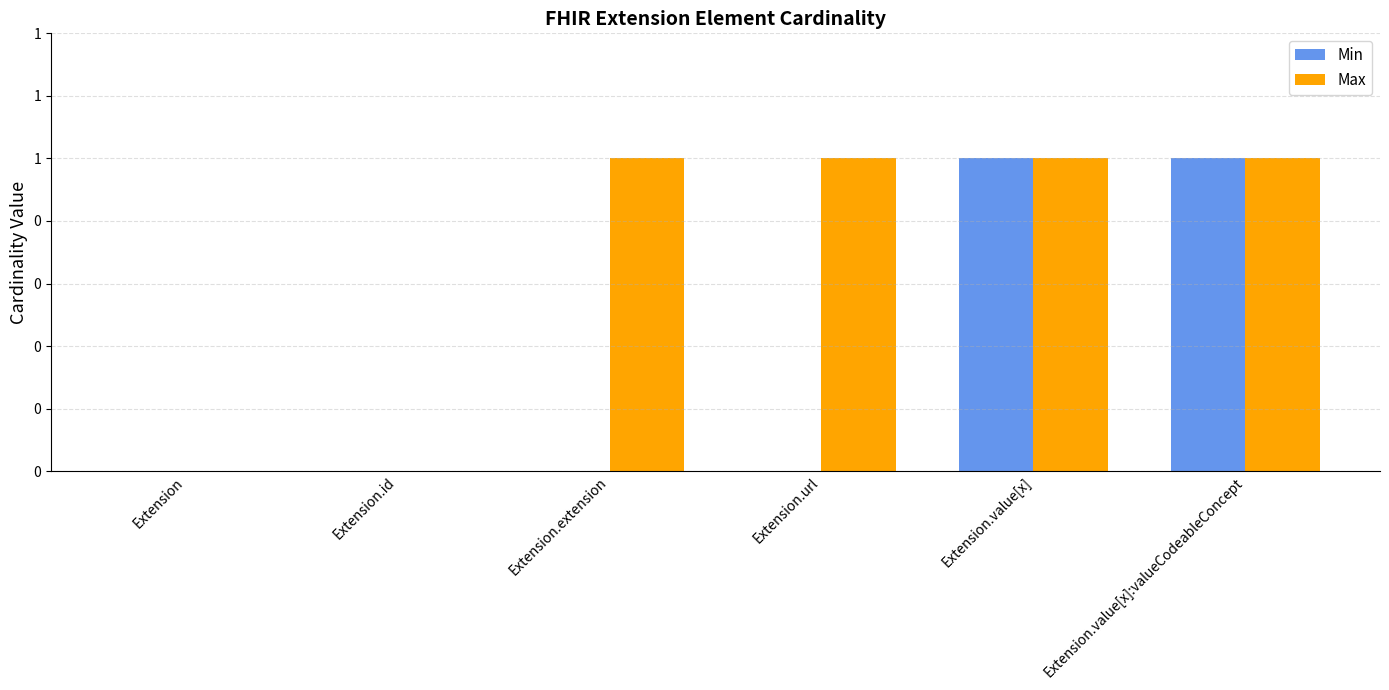

Are the bars grouped side by side (vs. stacked)?

Yes